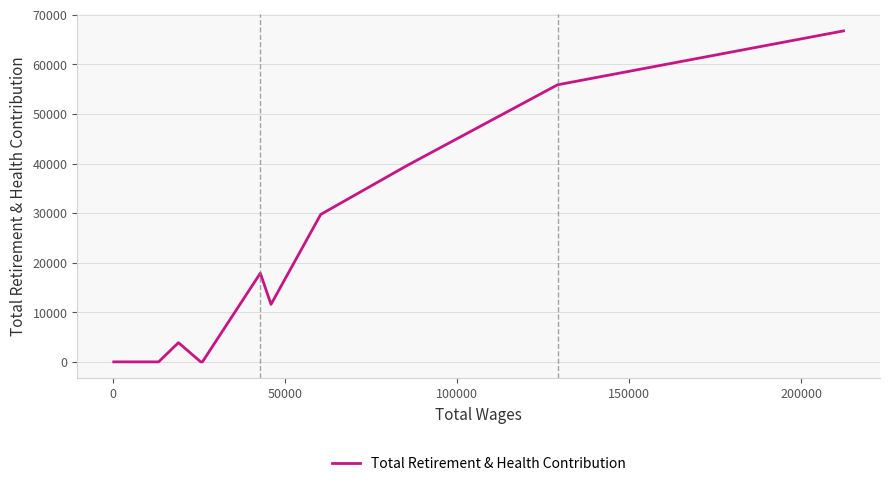

How many values are below 3870?

6